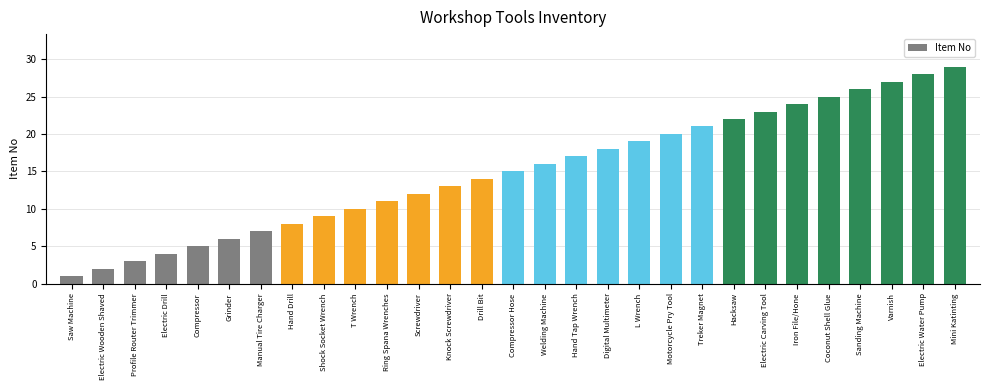

What is the approximate value at Grinder, to the nearest 10?

10